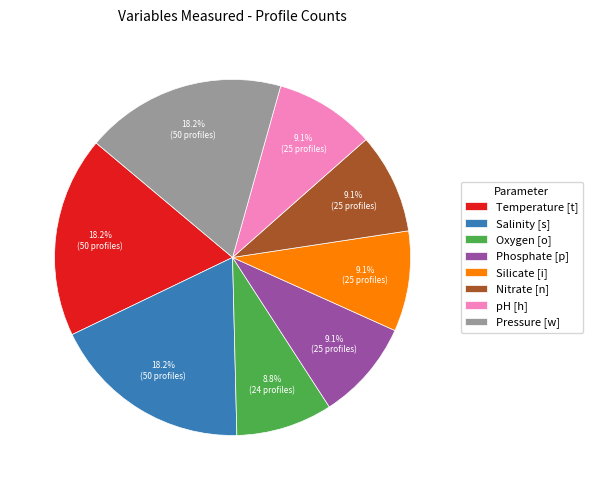

To the nearest percent, what is the average slice percentage?

12%